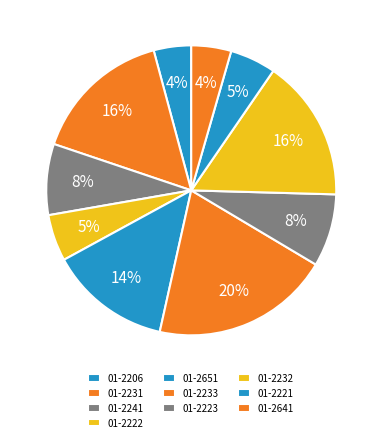

Count the number of slices in the pie.

10